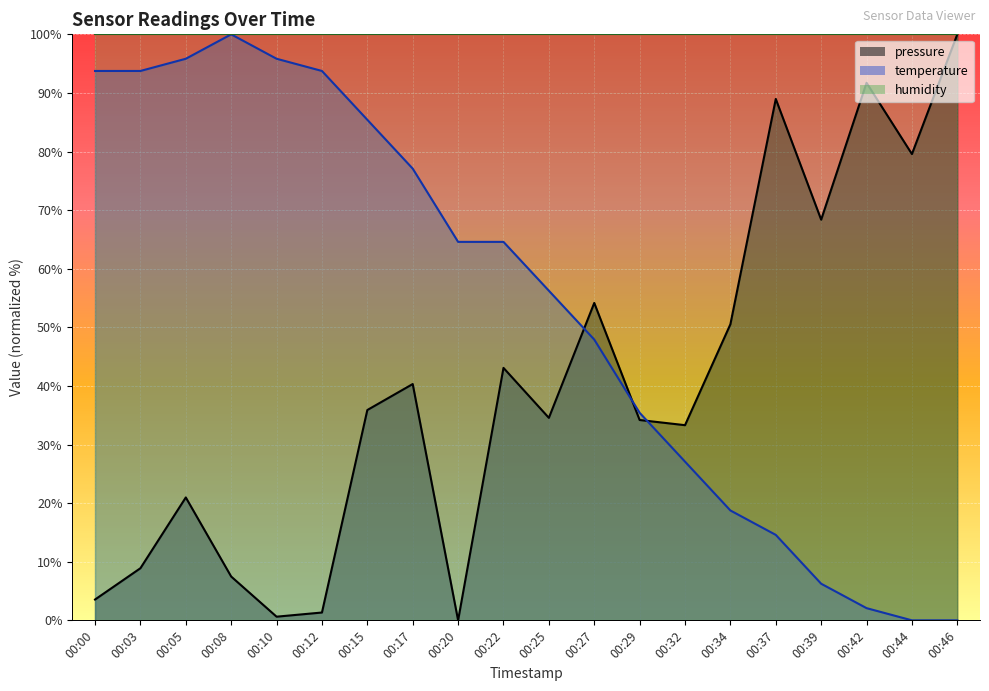

How many values in pressure are above zero?

19